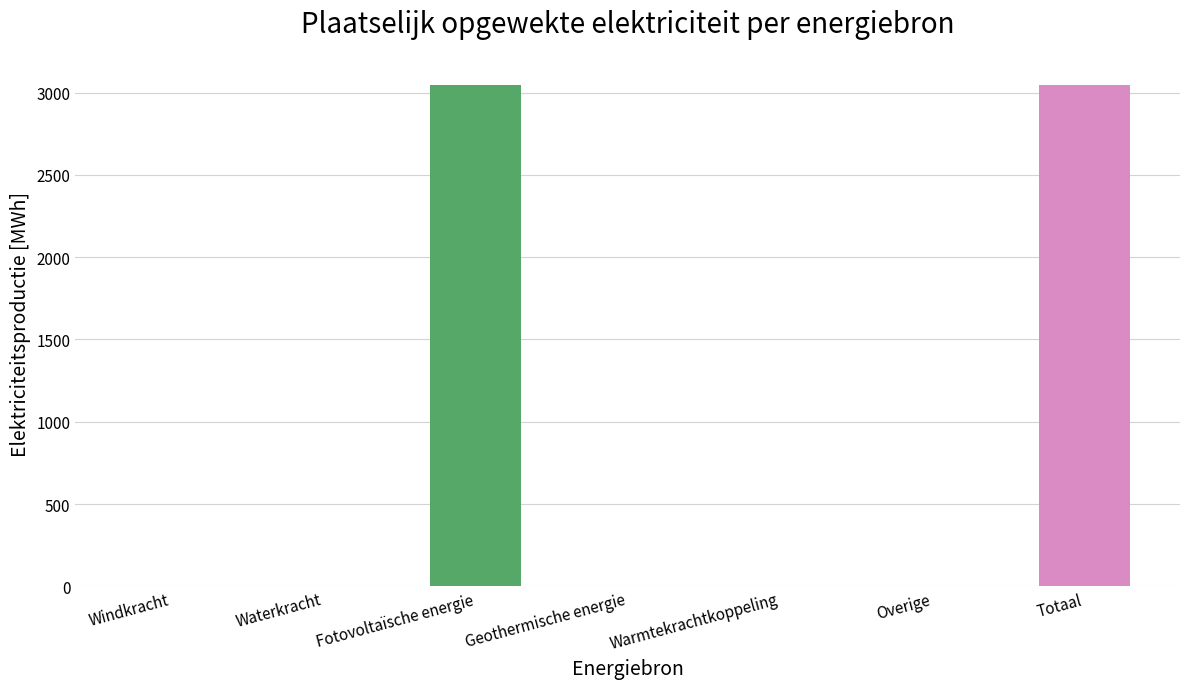

What is the greatest value displayed?

3046.5